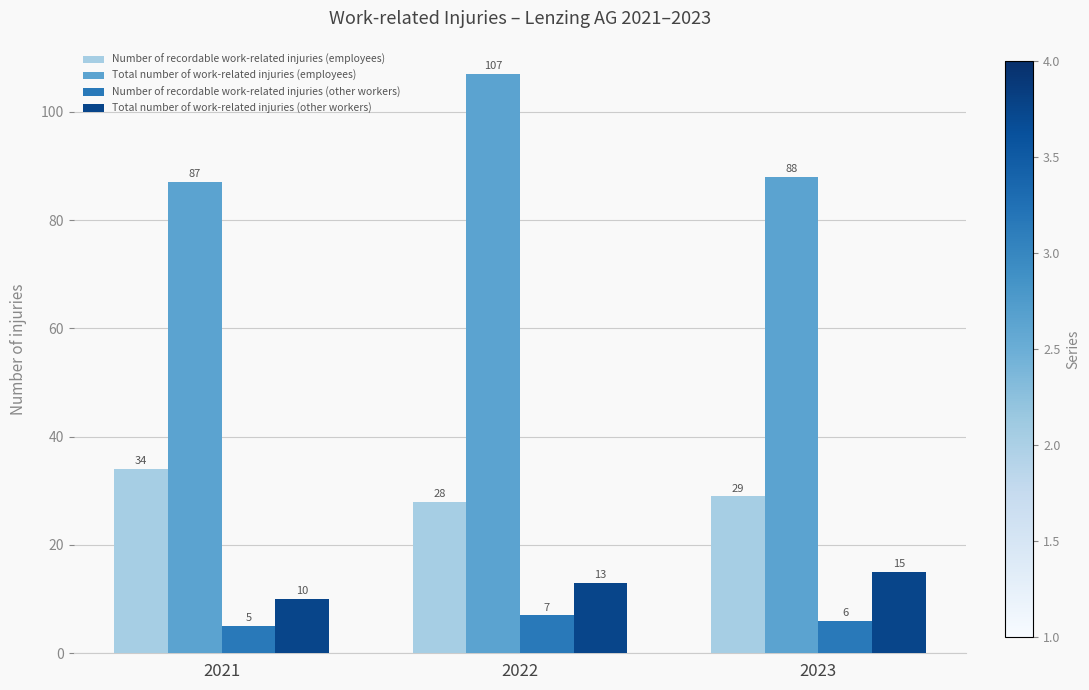

True or false: Number of recordable work-related injuries (other workers) has a value of 5 at 2021.

True